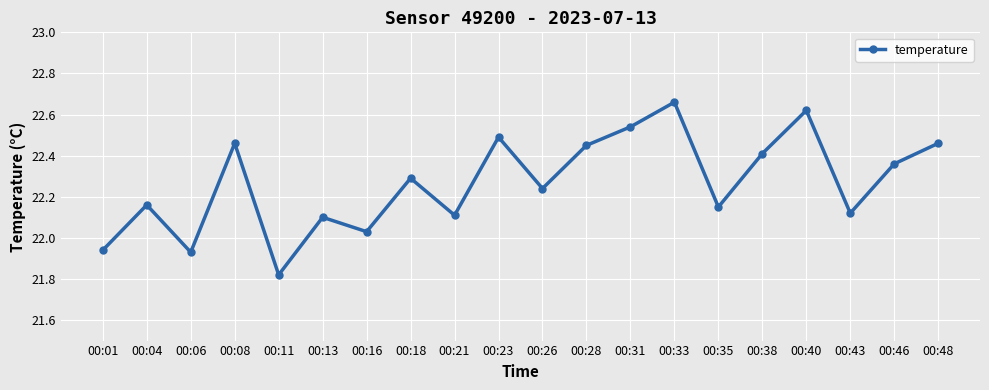

True or false: there are more than 1 points higher than both neighbors.

True